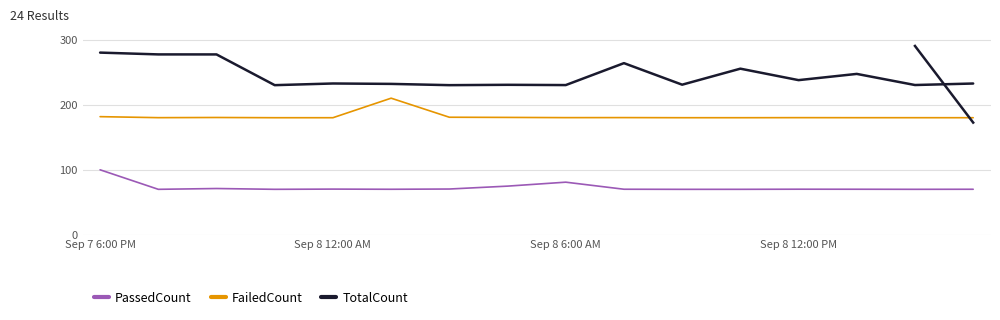

What is the maximum value shown in the chart?

280.0